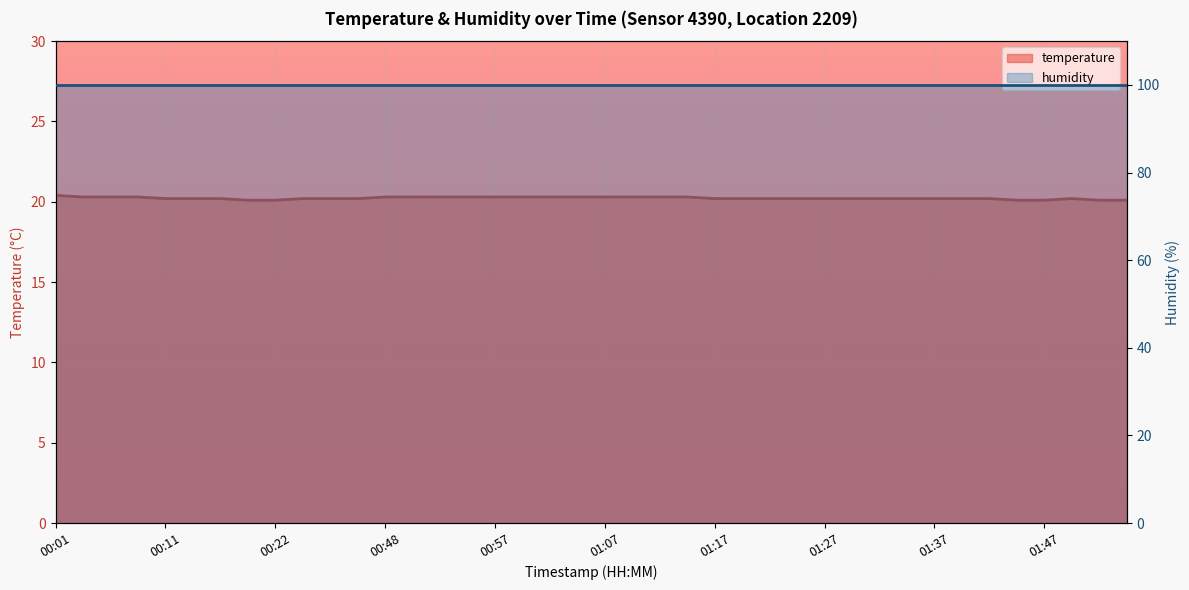

Reading left to right, list all the values displayed in this chart.

20.4	20.3	20.3	20.3	20.2	20.2	20.2	20.1	20.1	20.2	20.2	20.2	20.3	20.3	20.3	20.3	20.3	20.3	20.3	20.3	20.3	20.3	20.3	20.3	20.2	20.2	20.2	20.2	20.2	20.2	20.2	20.2	20.2	20.2	20.2	20.1	20.1	20.2	20.1	20.1